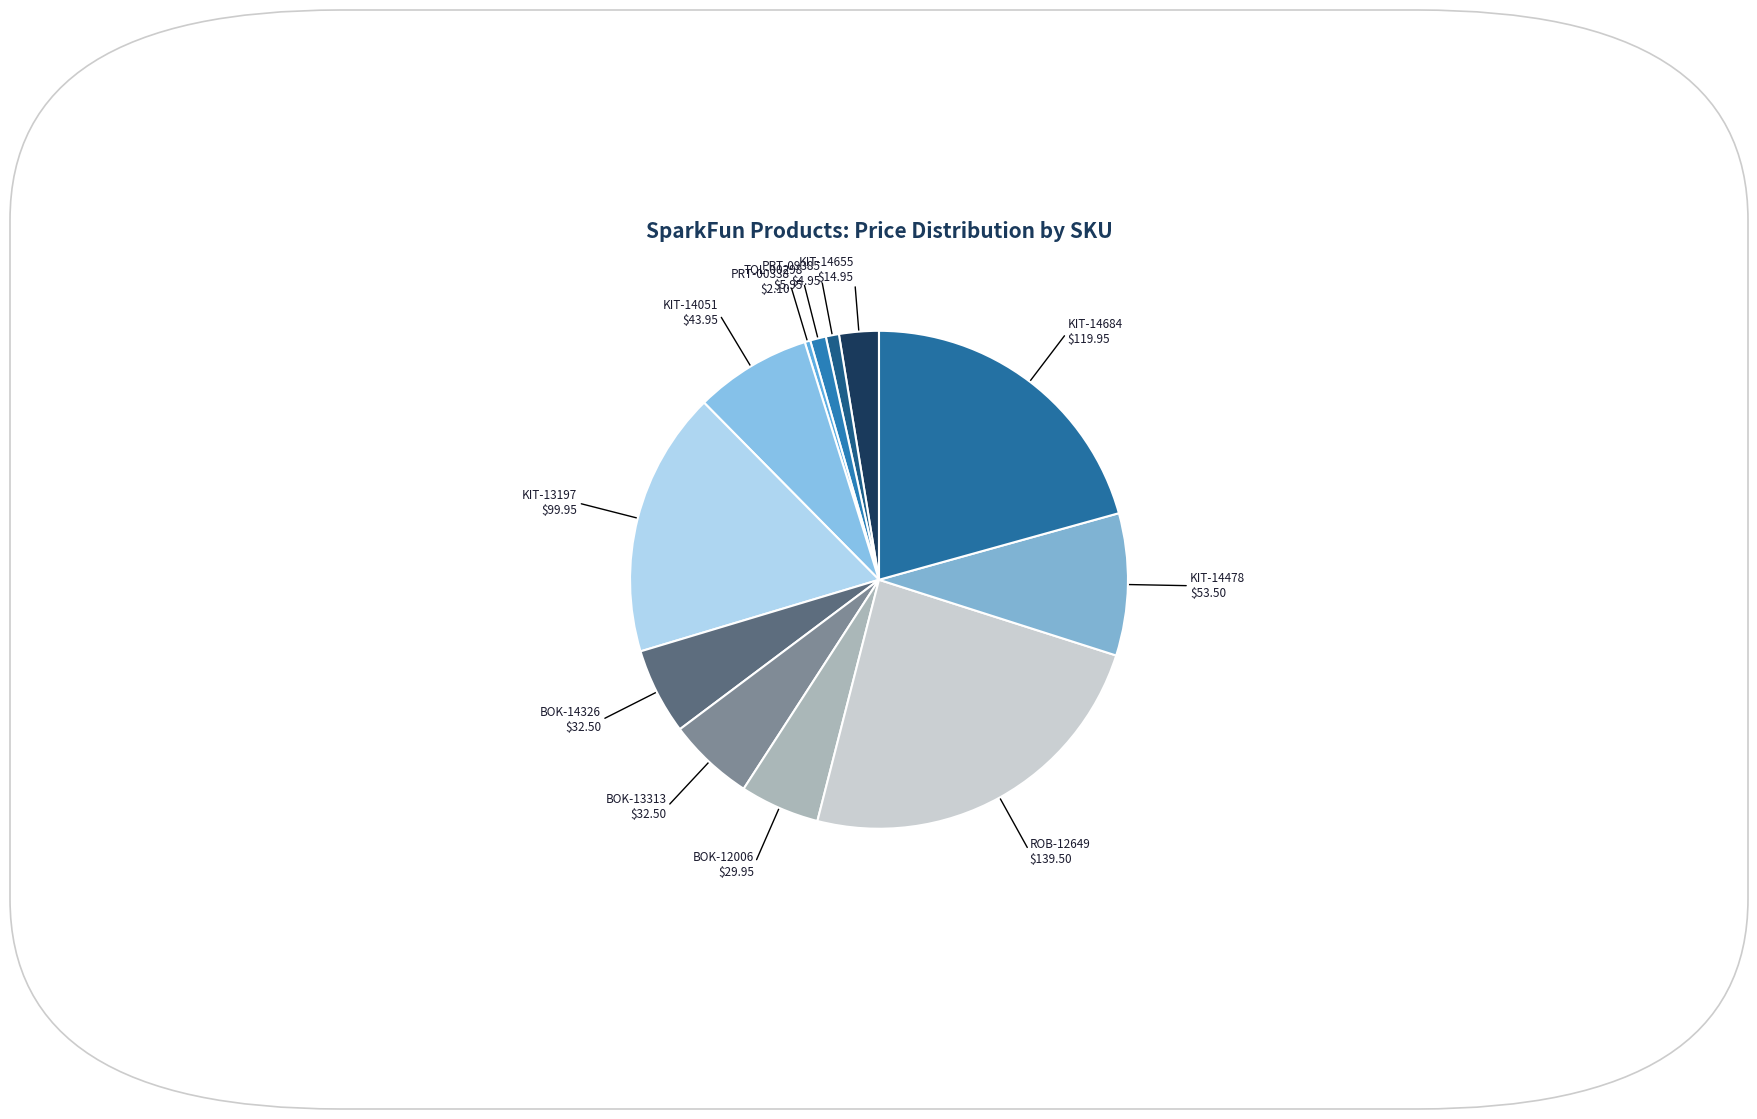

How many segments does this pie chart have?

12